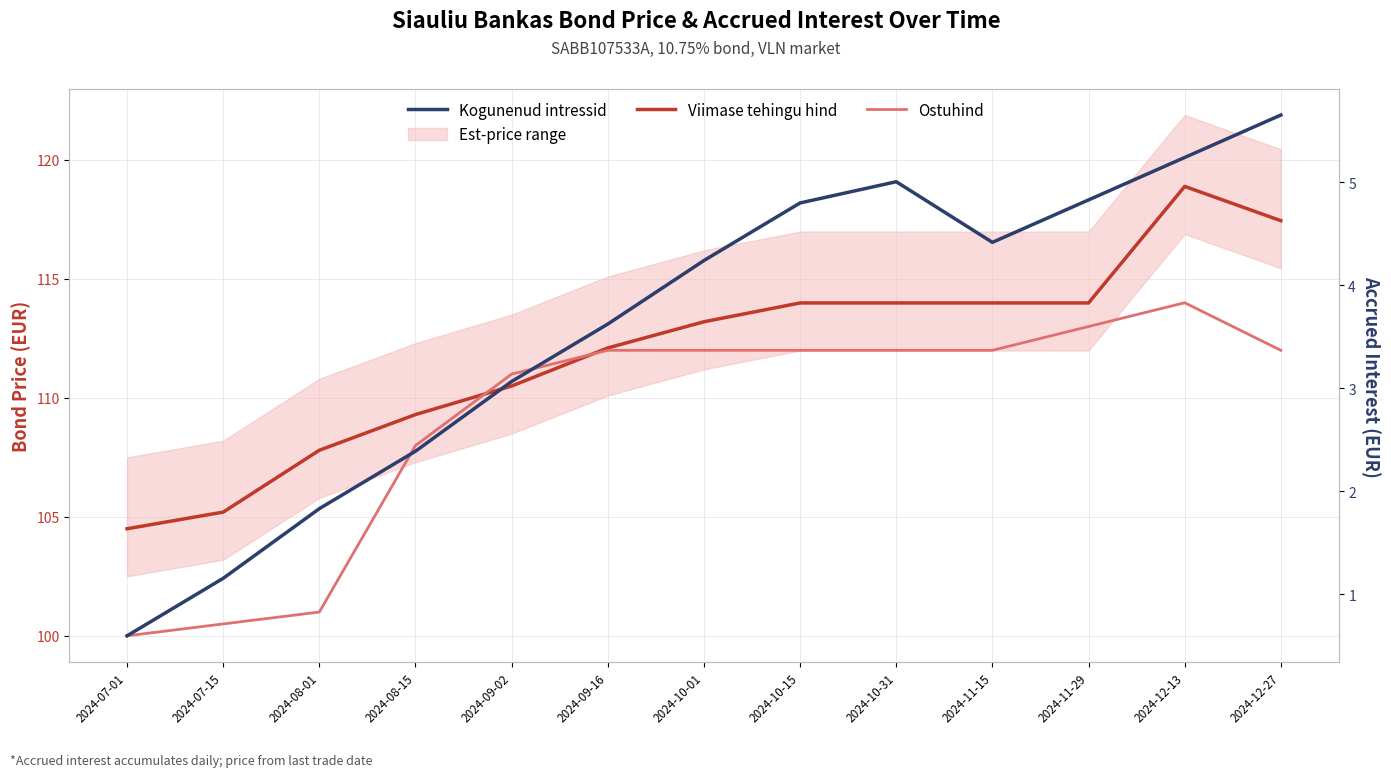

In Kogunenud intressid, how many points are lower than both neighbors (excluding endpoints)?

1